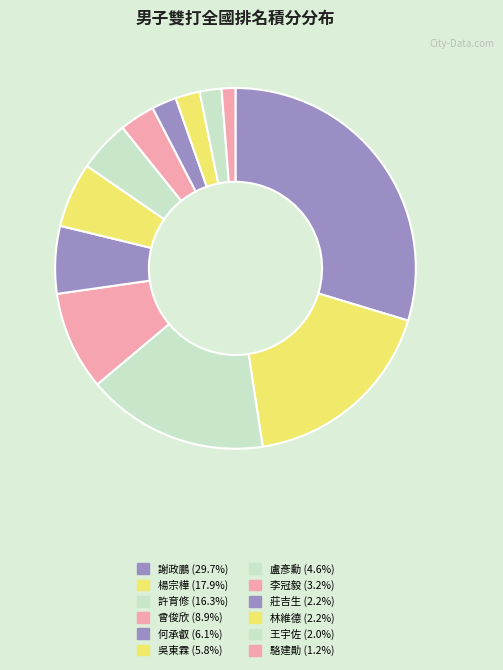

Which slice is the largest?

謝政鵬